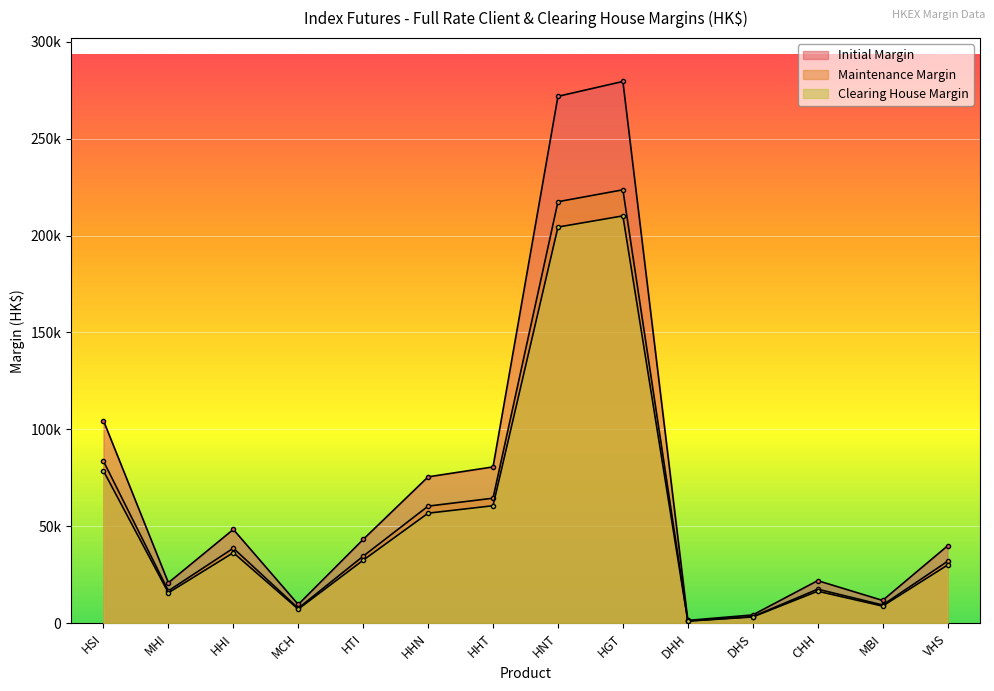

Where is the first local maximum for Clearing House Margin?

HHI